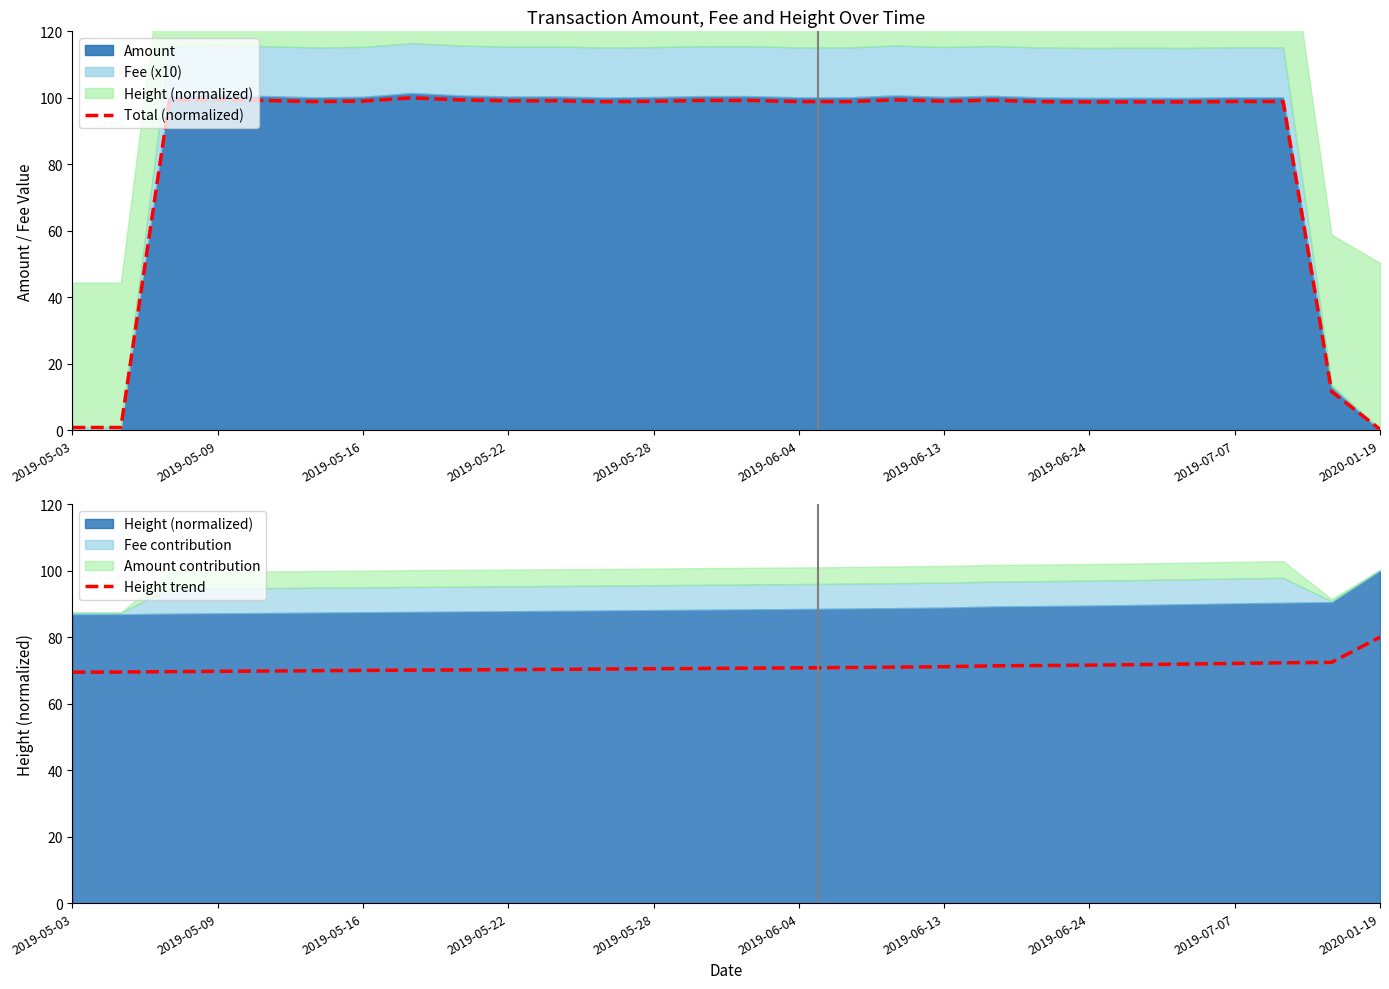

True or false: Total (normalized) has a value of 99.0 at 2019-06-13.

True